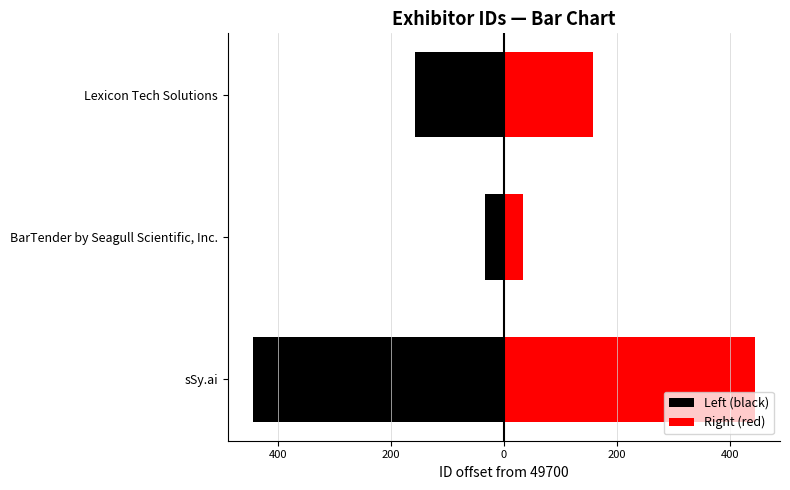

What is the difference between the Left (black) values at 200 and 400?

124